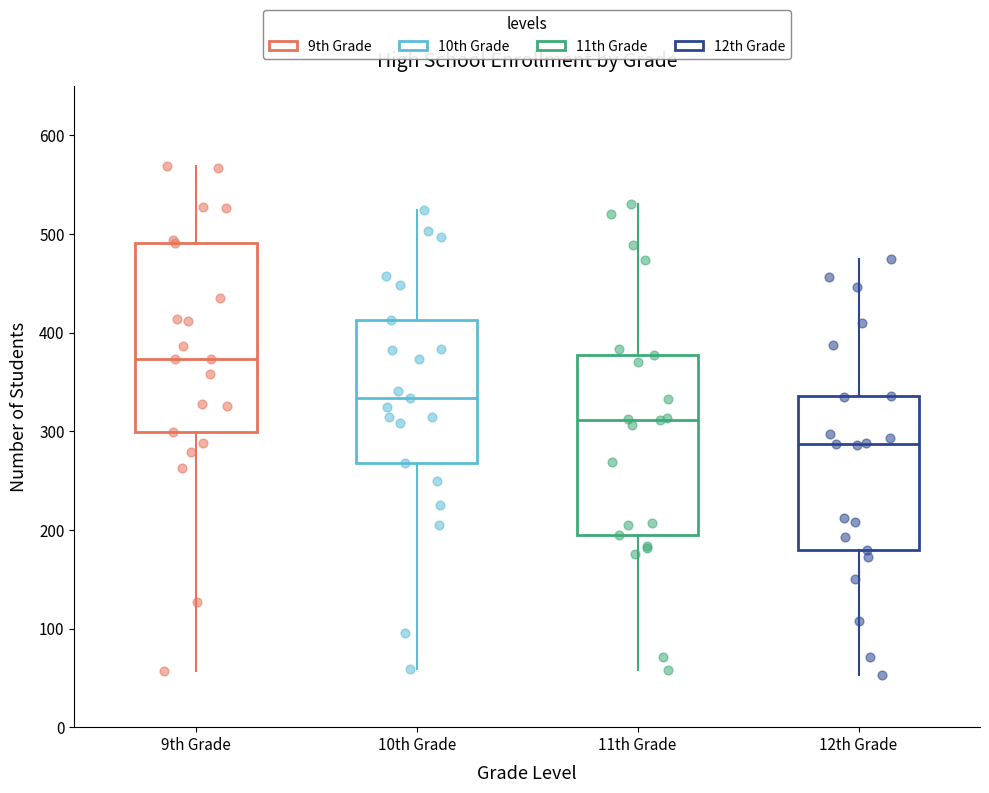

Where is the upper edge of the box for 12th Grade on the y-axis? The values are not printed on the chart, so give them approximately, as read against the axis.

340